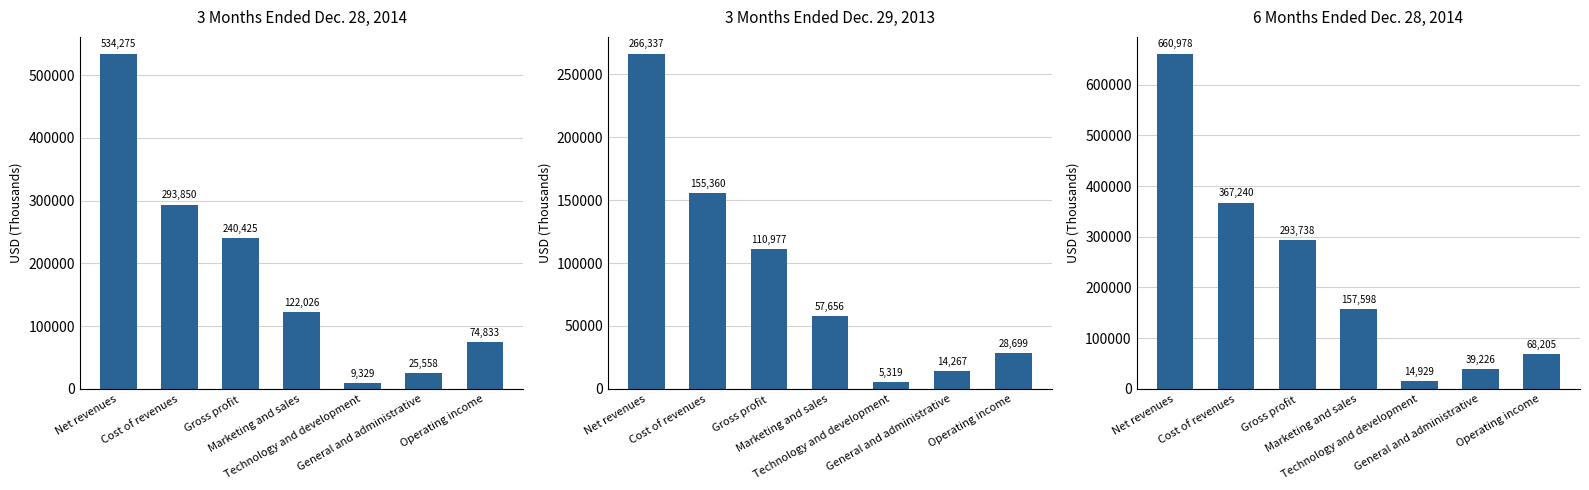

Where is Dec. 29, 2013 (3M) nearest to the value 135828?

Cost of revenues